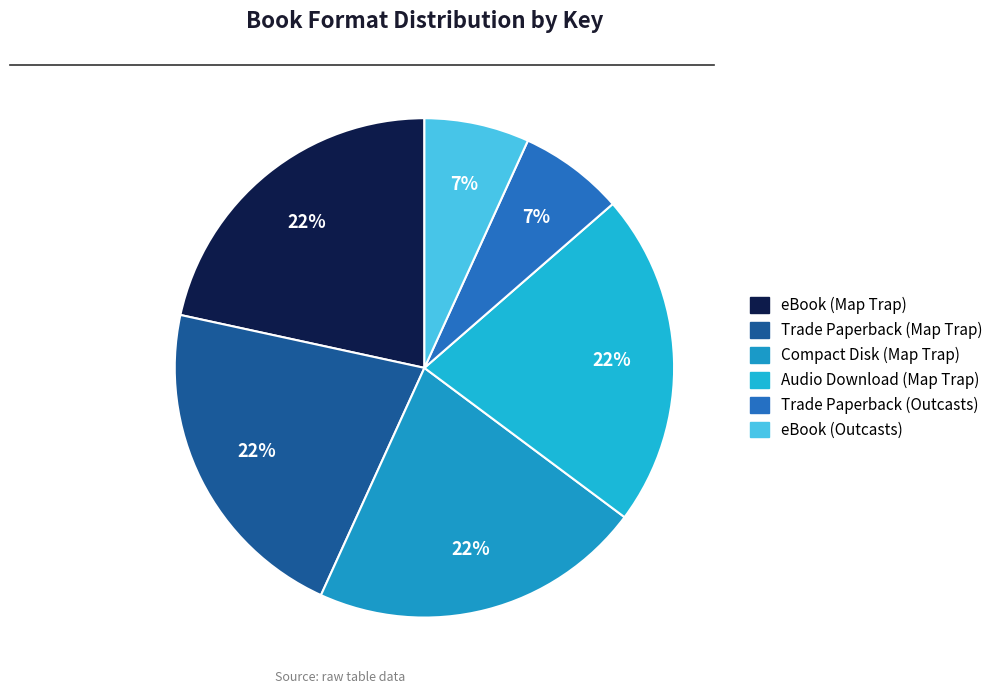

To the nearest percent, what is the average slice percentage?

17%